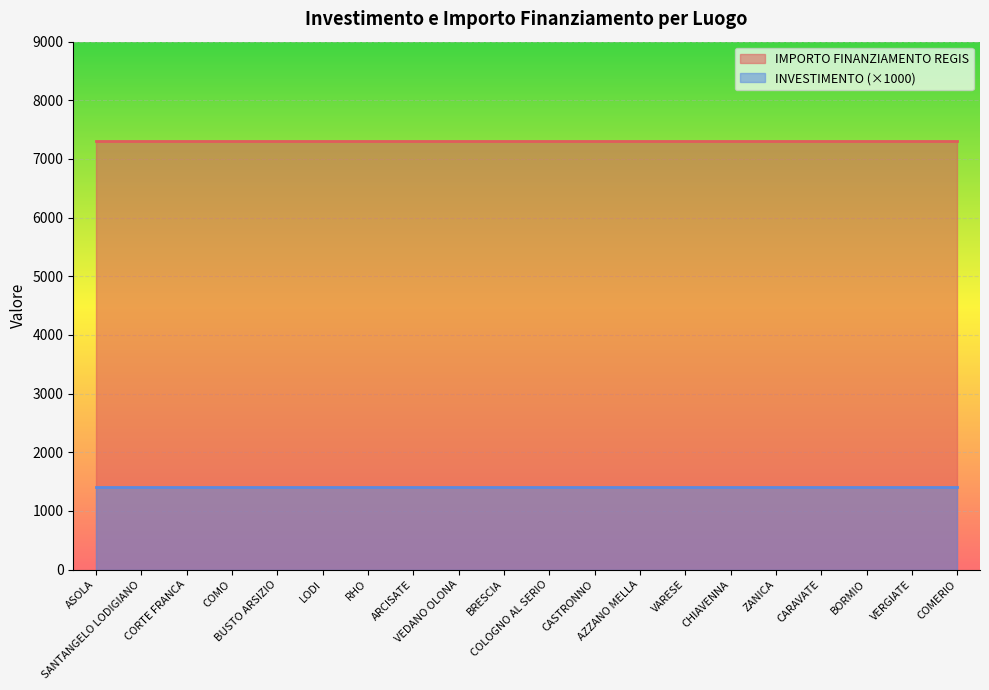

Where is IMPORTO FINANZIAMENTO REGIS nearest to the value 7301?

ASOLA